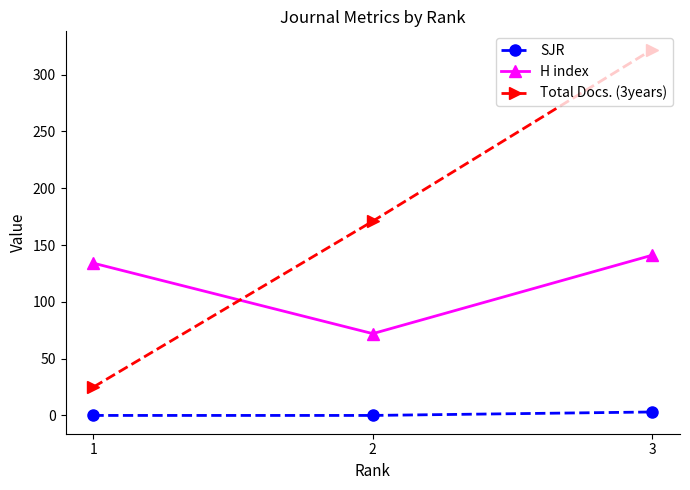

The value of H index at 1 is 192.9. True or false?

False